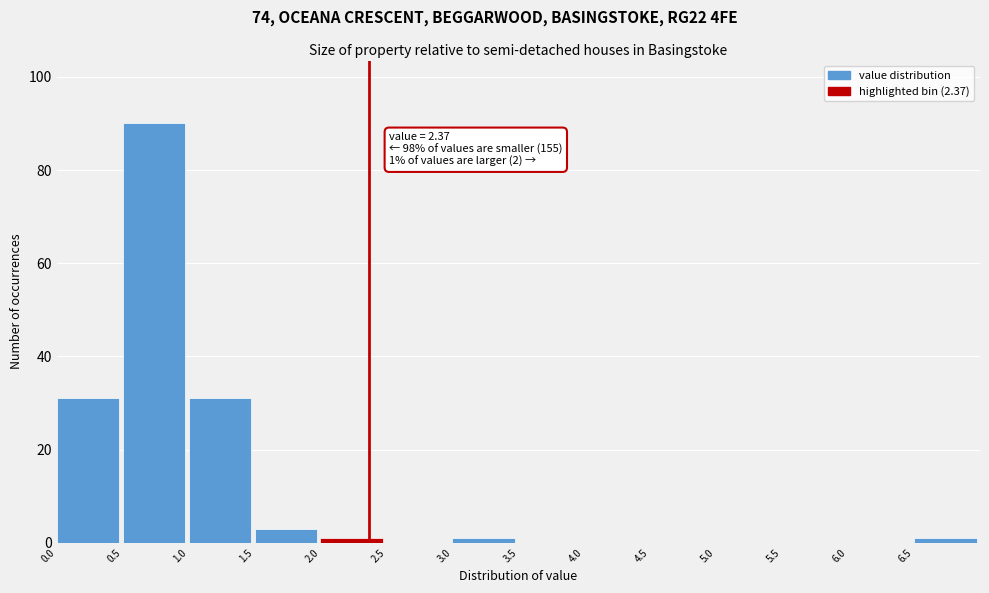

Over which range of the x-axis is the bar tallest?

0.5 to 1.0